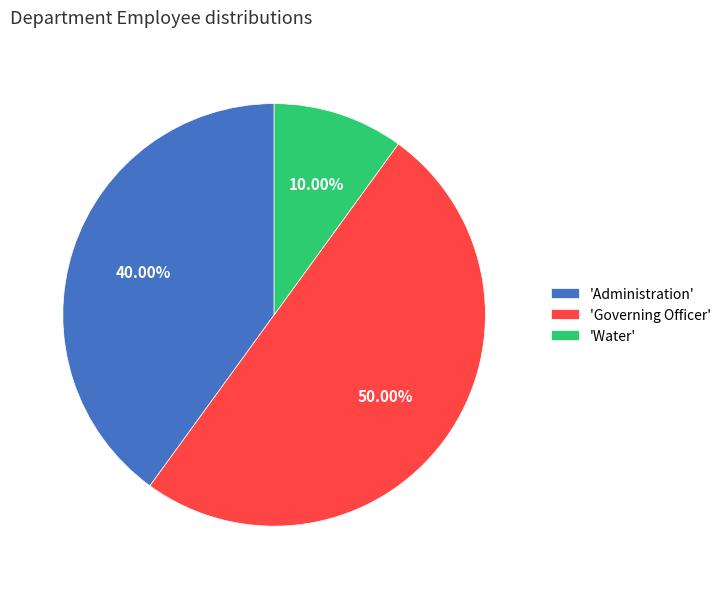

What is the ratio of the value at 'Administration' to the value at 'Governing Officer'?

0.8